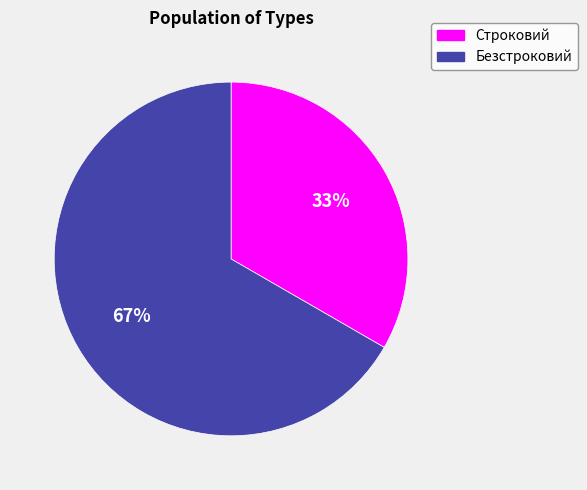

To the nearest percent, what percentage of the pie is Строковий?

33%